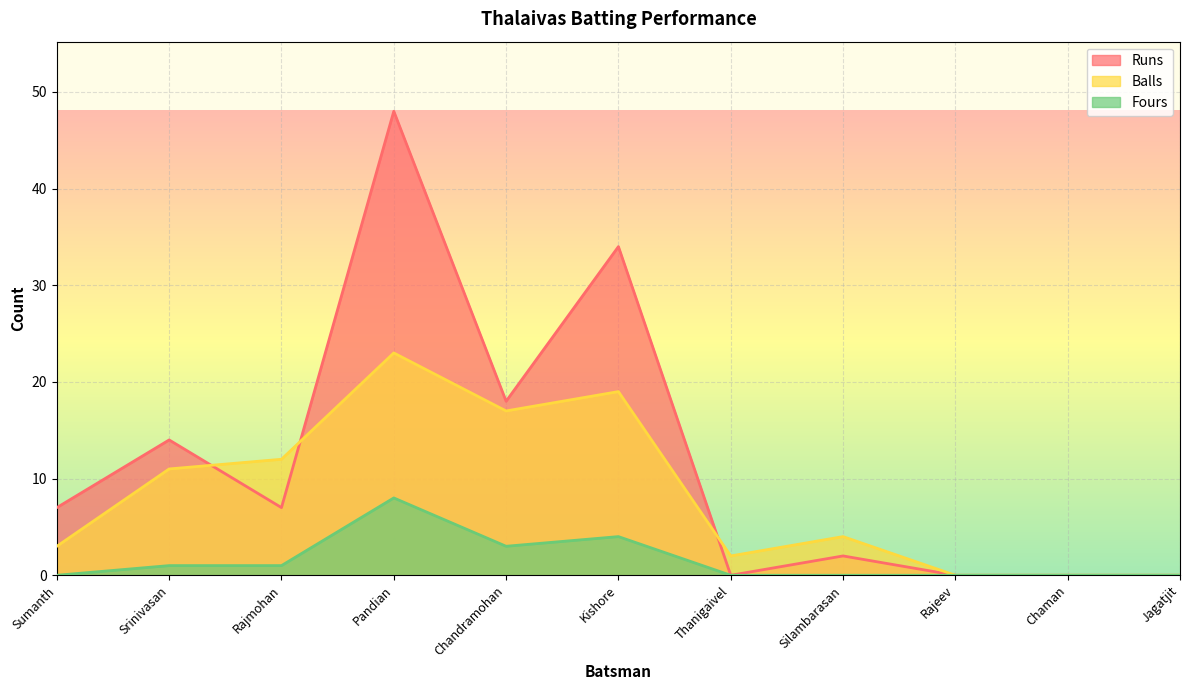

Rank the series by their maximum value, from lowest to highest.

Fours, Balls, Runs